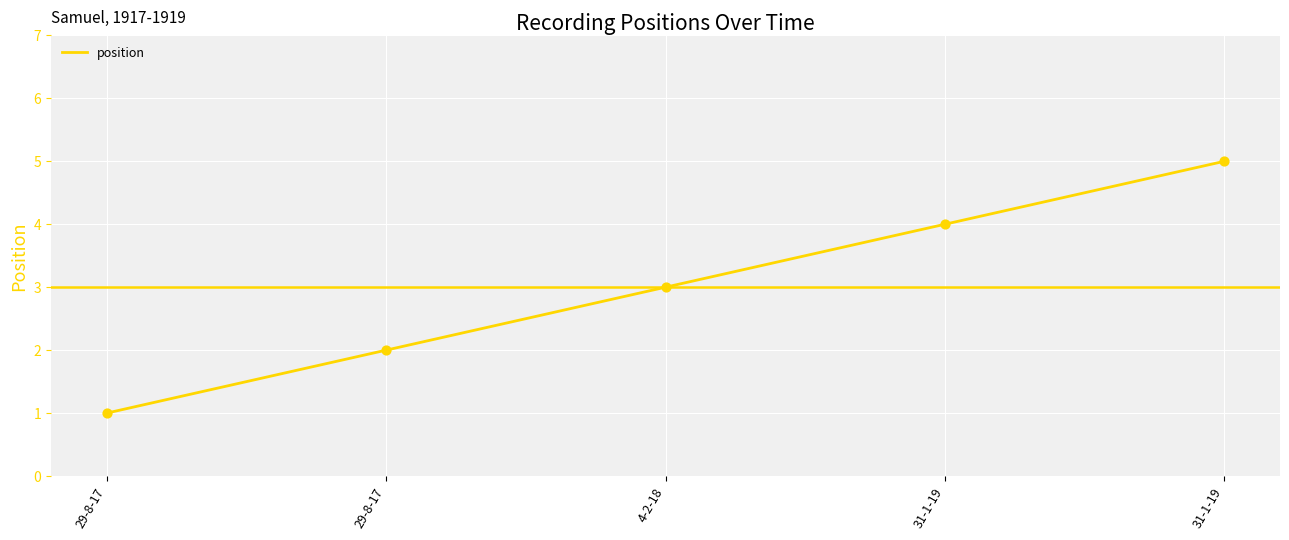

Which has a higher value, 29-8-17 or 29-8-17?

29-8-17